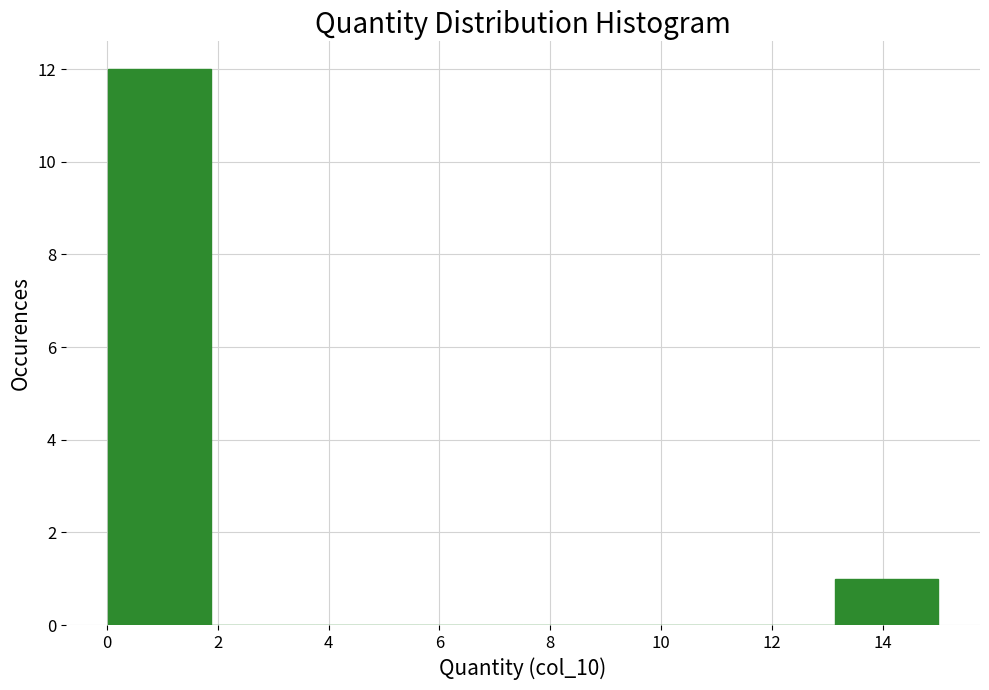

Reading left to right, transcribe this chart: for each bar, give the range it covers on the x-axis and its height. Neither the bar edges nor the heights are printed on the chart, so give them approximately, as read against the axes.

0.0 to 1.8: 12
1.8 to 3.8: 0
3.8 to 5.6: 0
5.6 to 7.6: 0
7.6 to 9.4: 0
9.4 to 11.2: 0
11.2 to 13.2: 0
13.2 to 15.0: 1